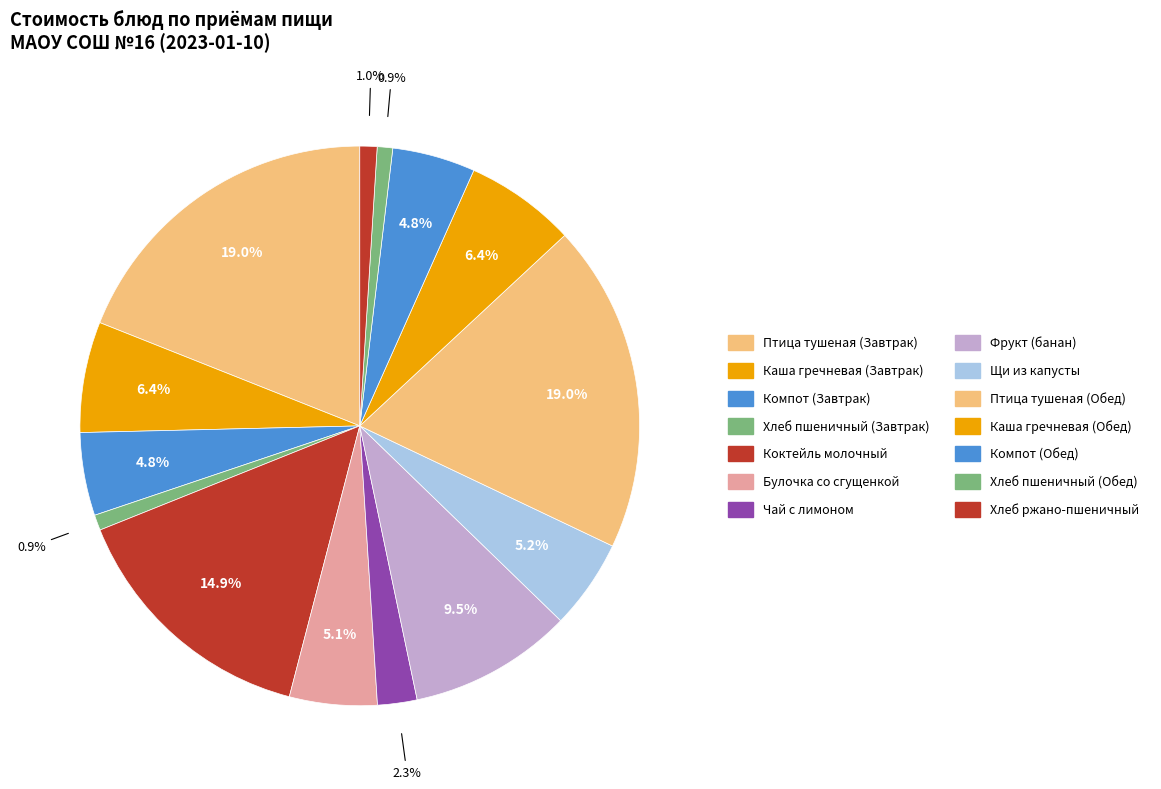

True or false: Птица тушеная (Обед) accounts for 9% of the total.

False